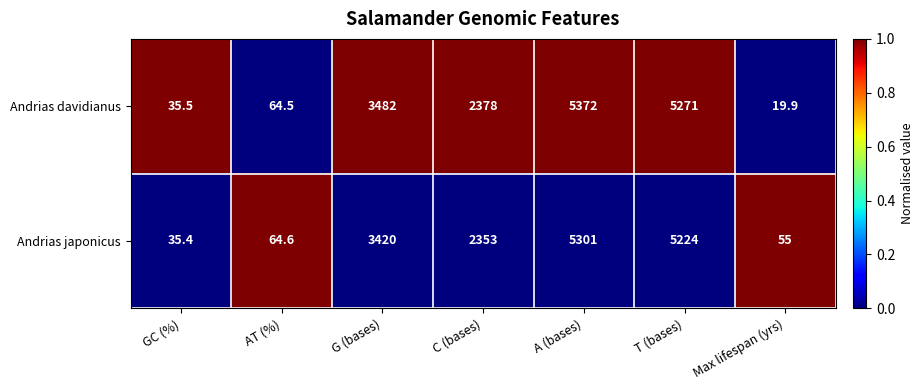

Rank the series by their average value, from highest to lowest.

Andrias davidianus, Andrias japonicus